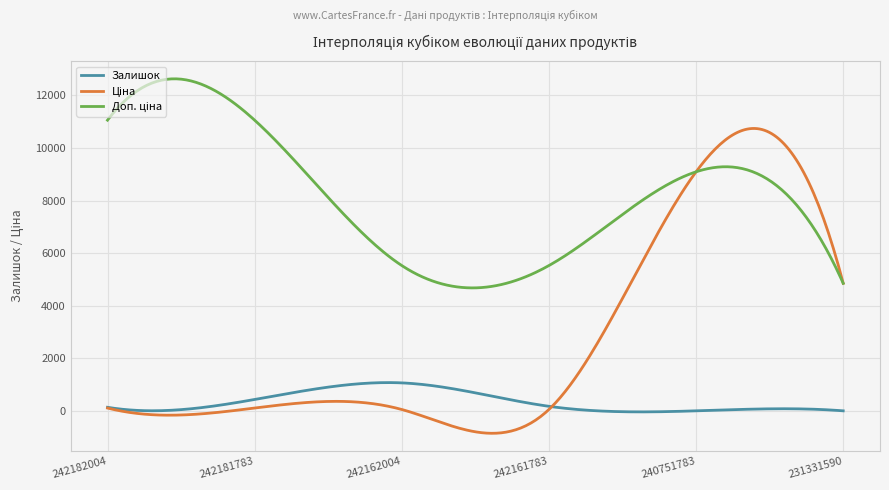

What is the minimum value shown in the chart?

-849.7